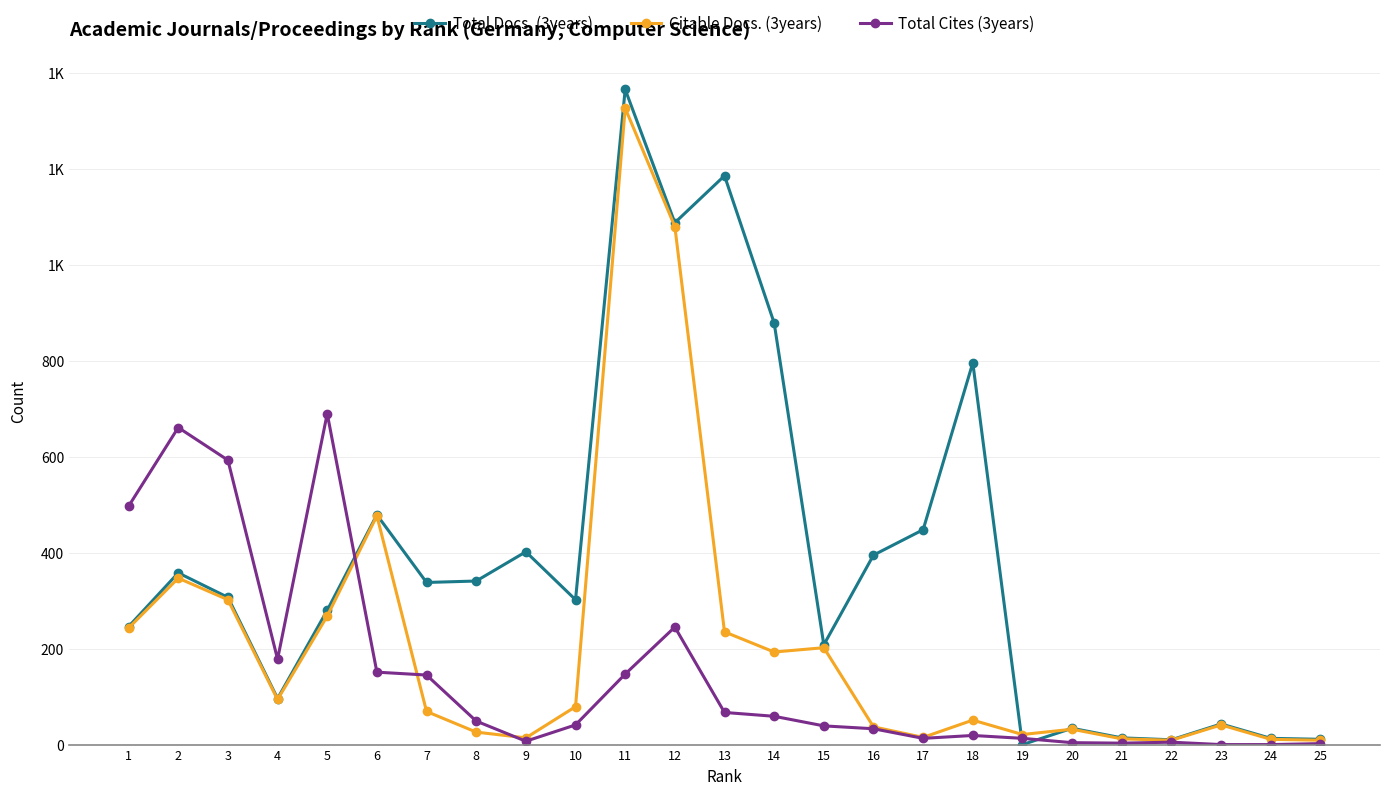

True or false: Total Cites (3years) and Citable Docs. (3years) cross at least once.

True